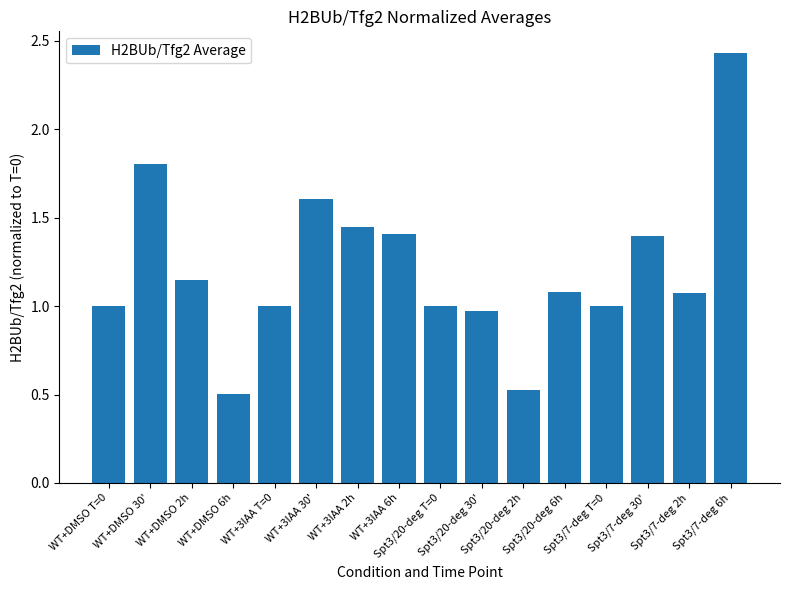

Which category has the highest value across all series?

Spt3/7-deg 6h